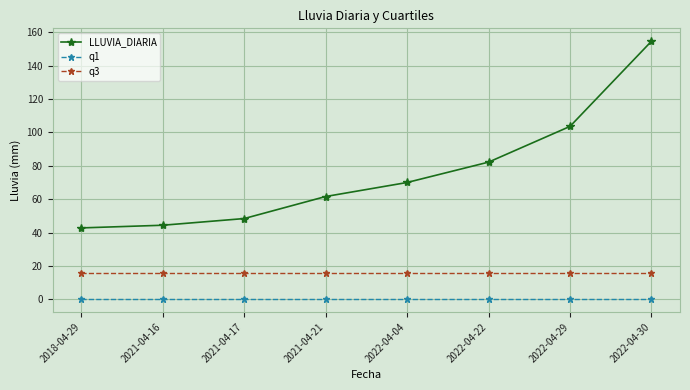

What is the maximum value shown in the chart?

154.6